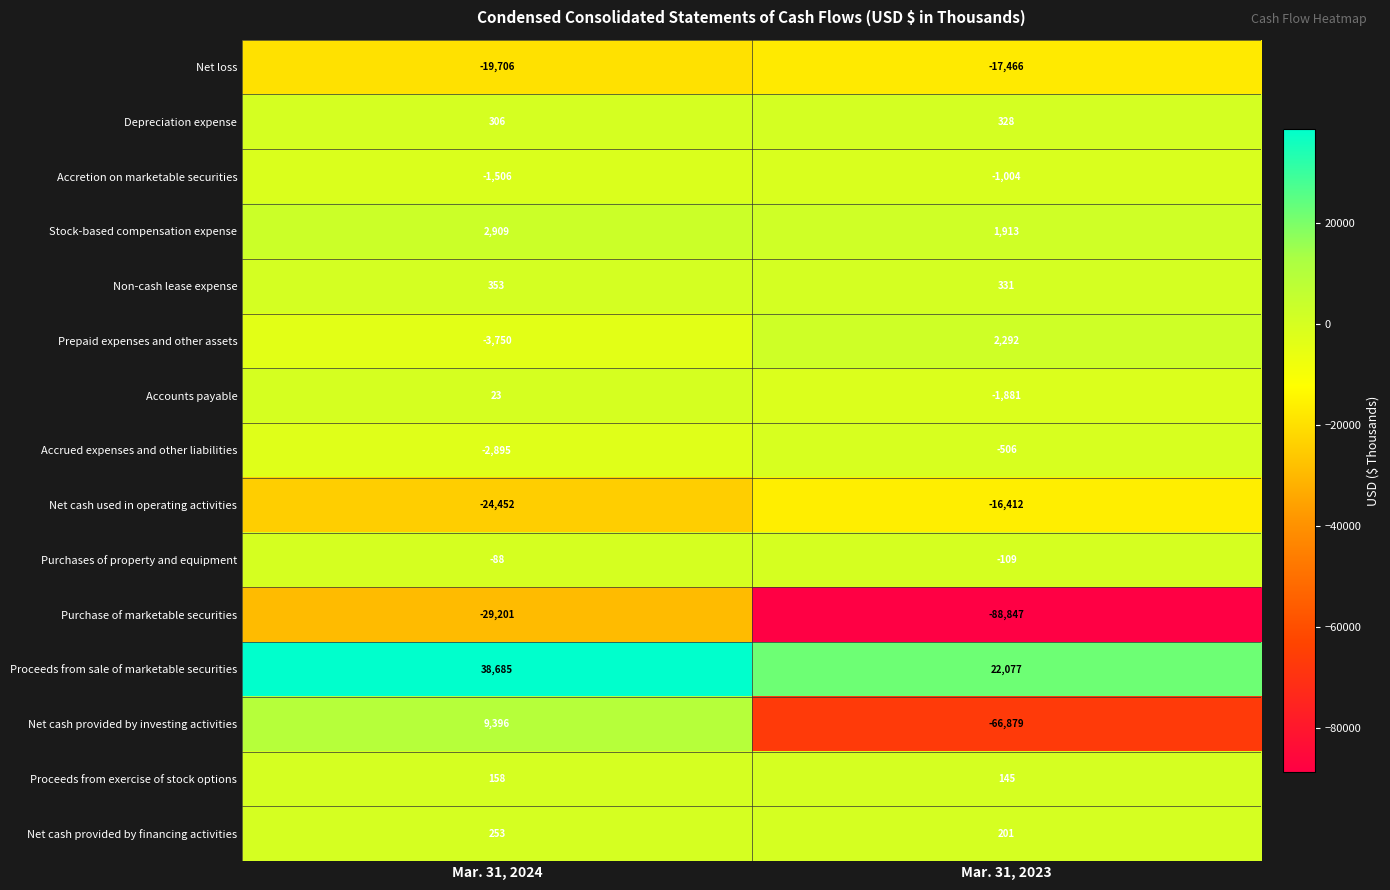

What is the smallest value displayed?

-88847